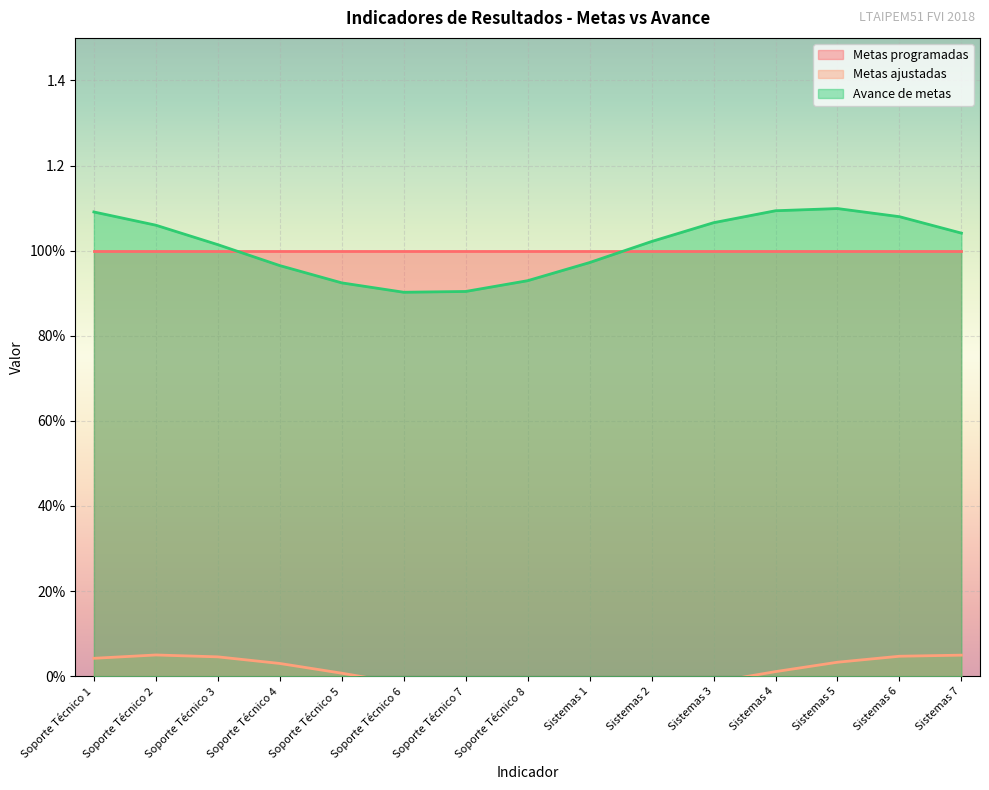

What is the total value across all series at Sistemas 5?

2